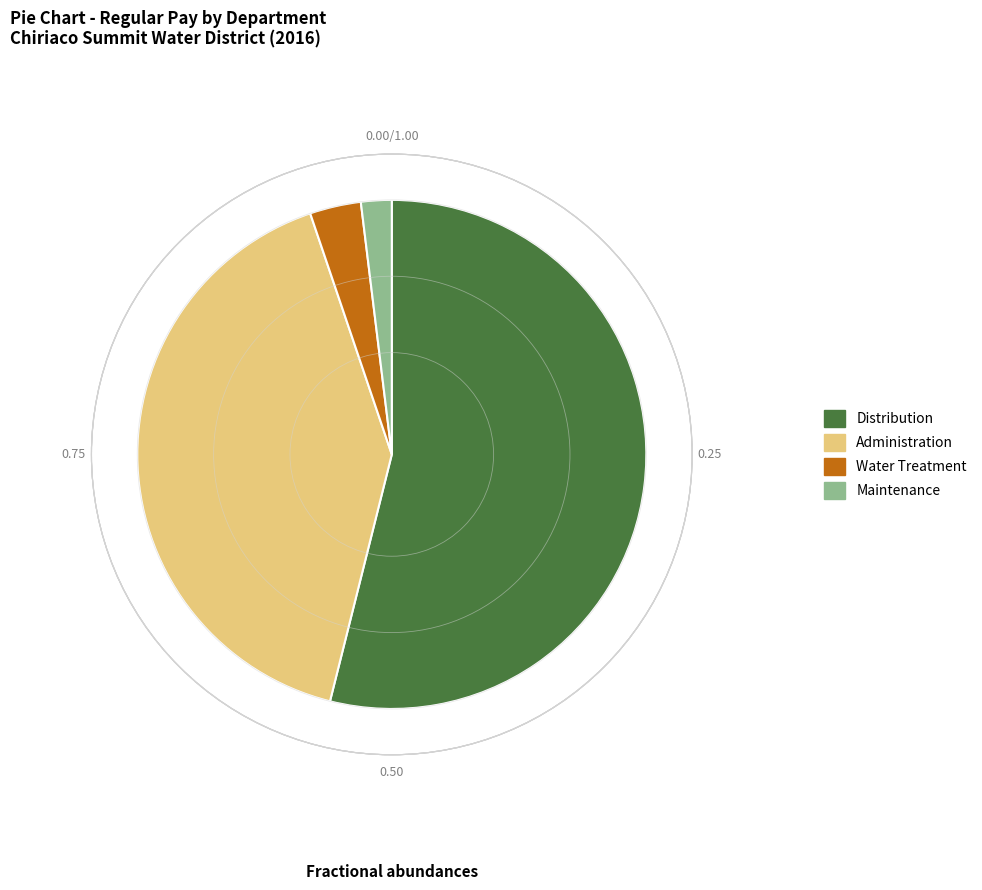

Is there a majority slice in this chart?

Yes